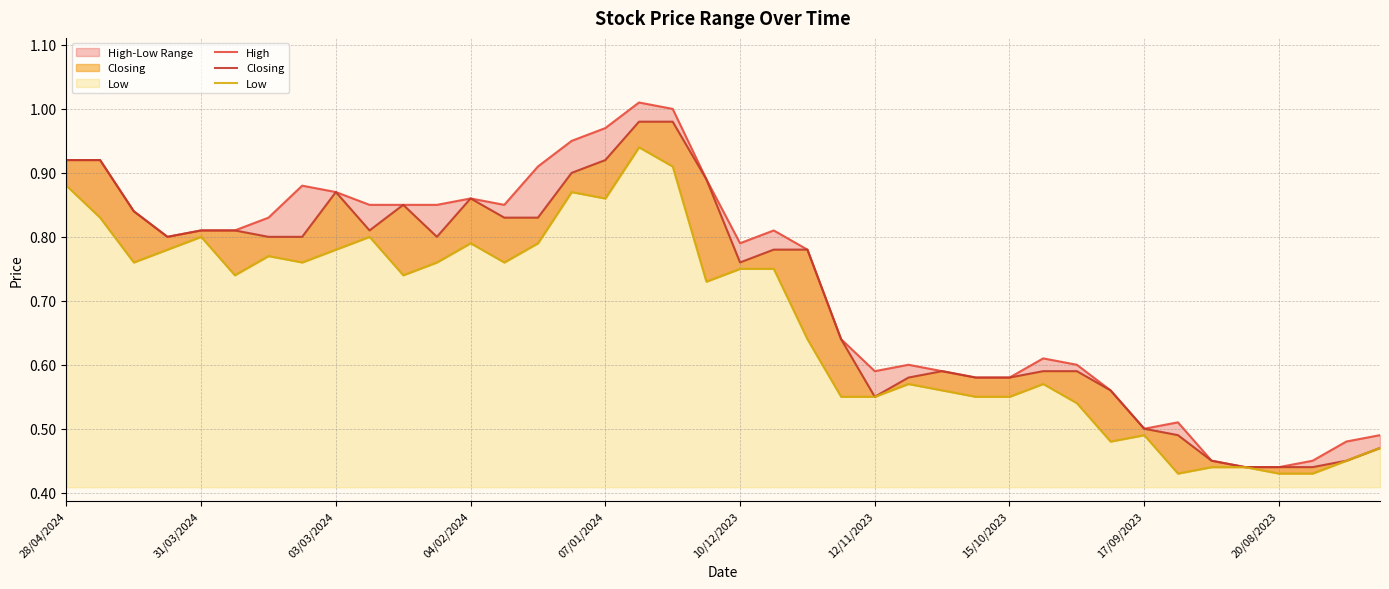

True or false: Low has more than 1 interior local peaks.

True